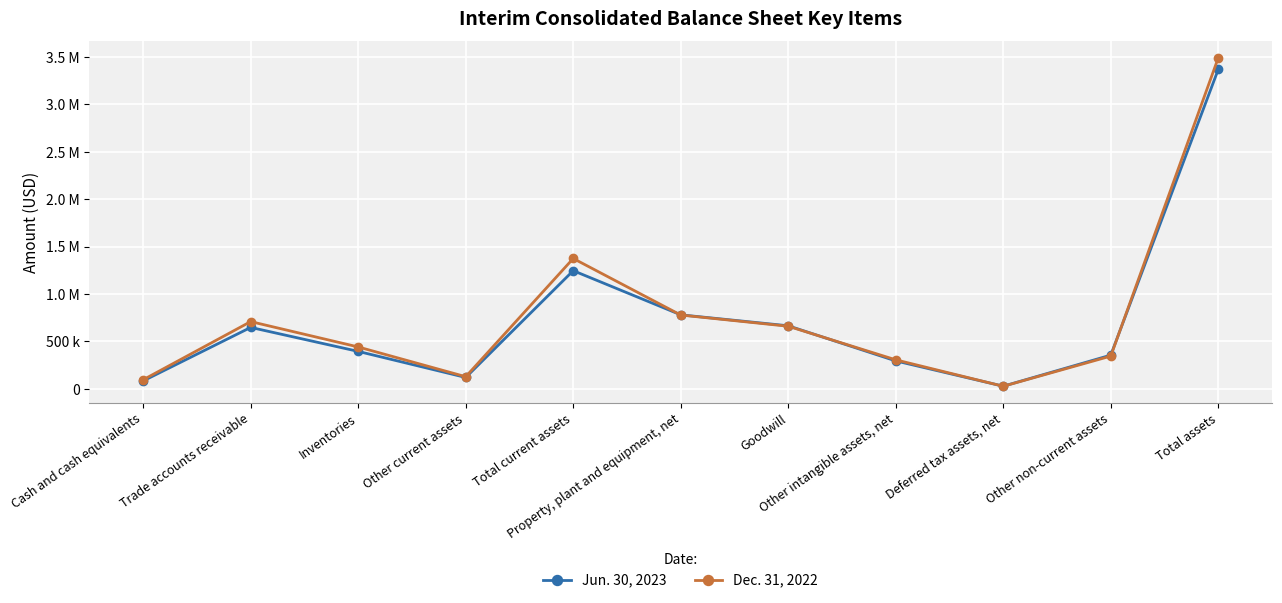

How many interior local peaks does the Jun. 30, 2023 series have?

2